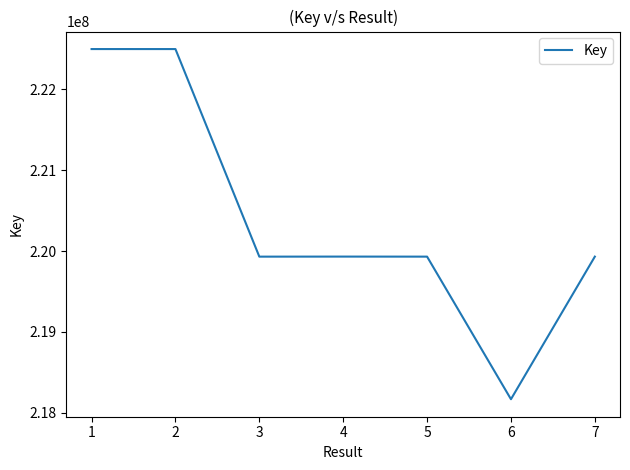

Count the number of categories in the chart.

7